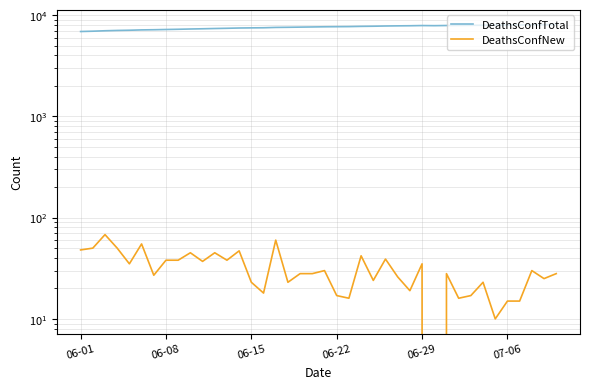

Does the chart have visible grid lines?

Yes